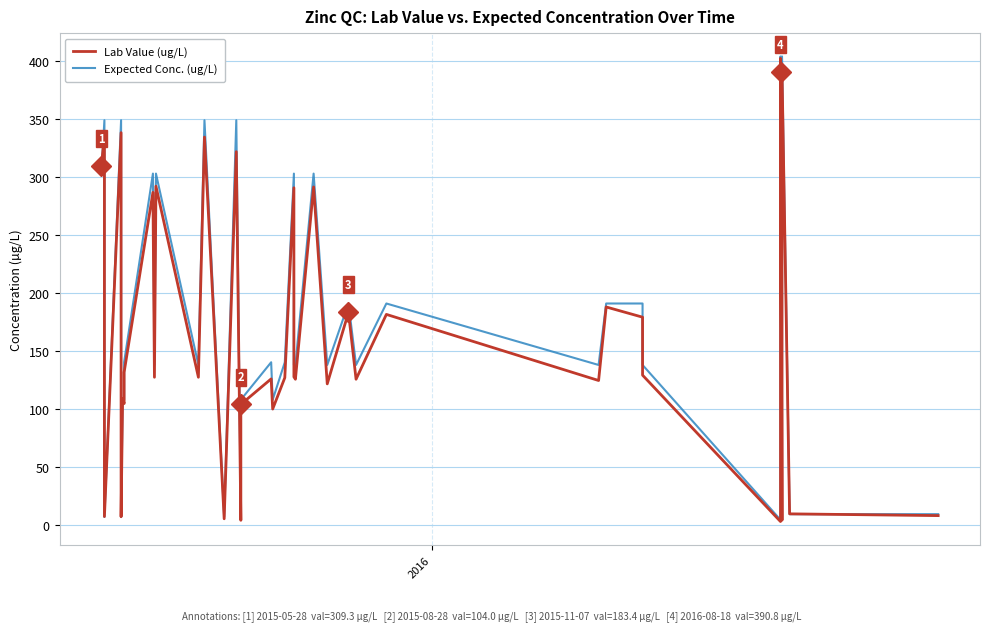

What is the difference between the maximum and second lowest values in the Lab Value (ug/L) series?

398.3